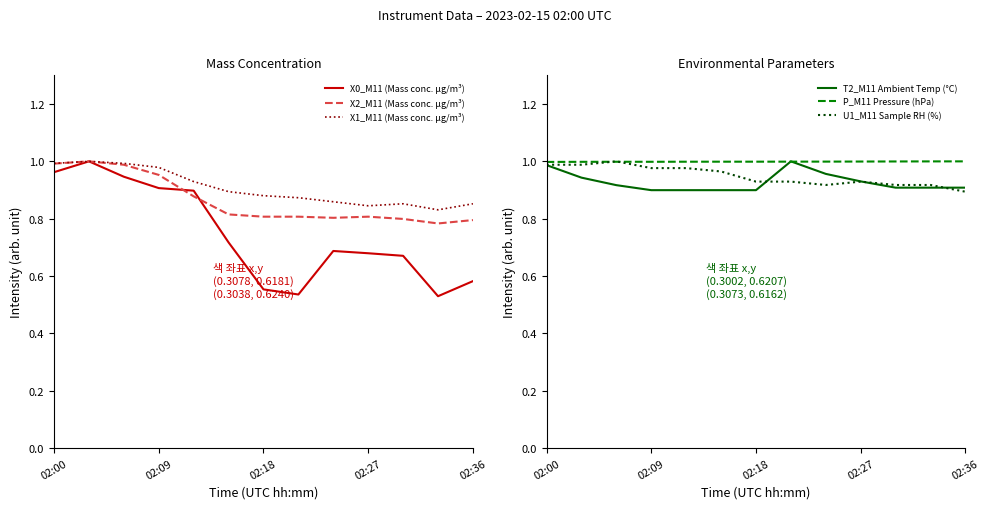

What position from the right is 02:27?

4